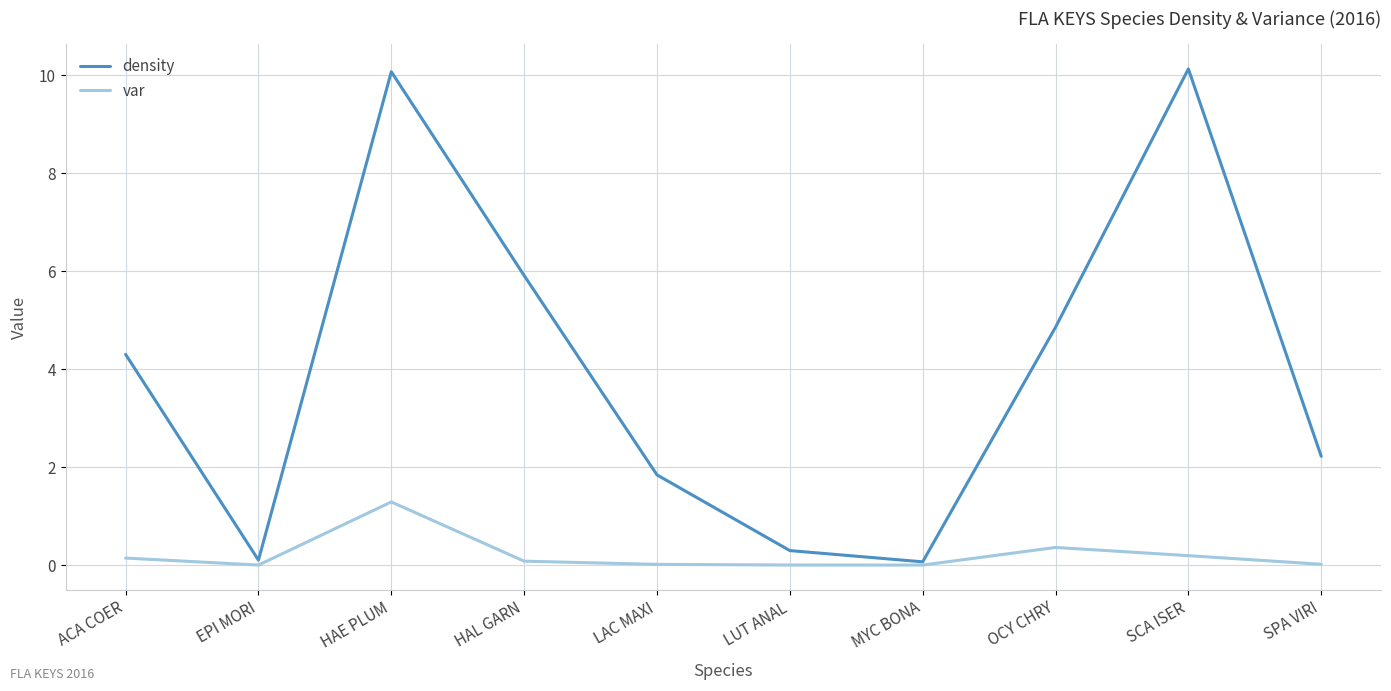

What is the spread (max minus min) of values at HAE PLUM?

8.8